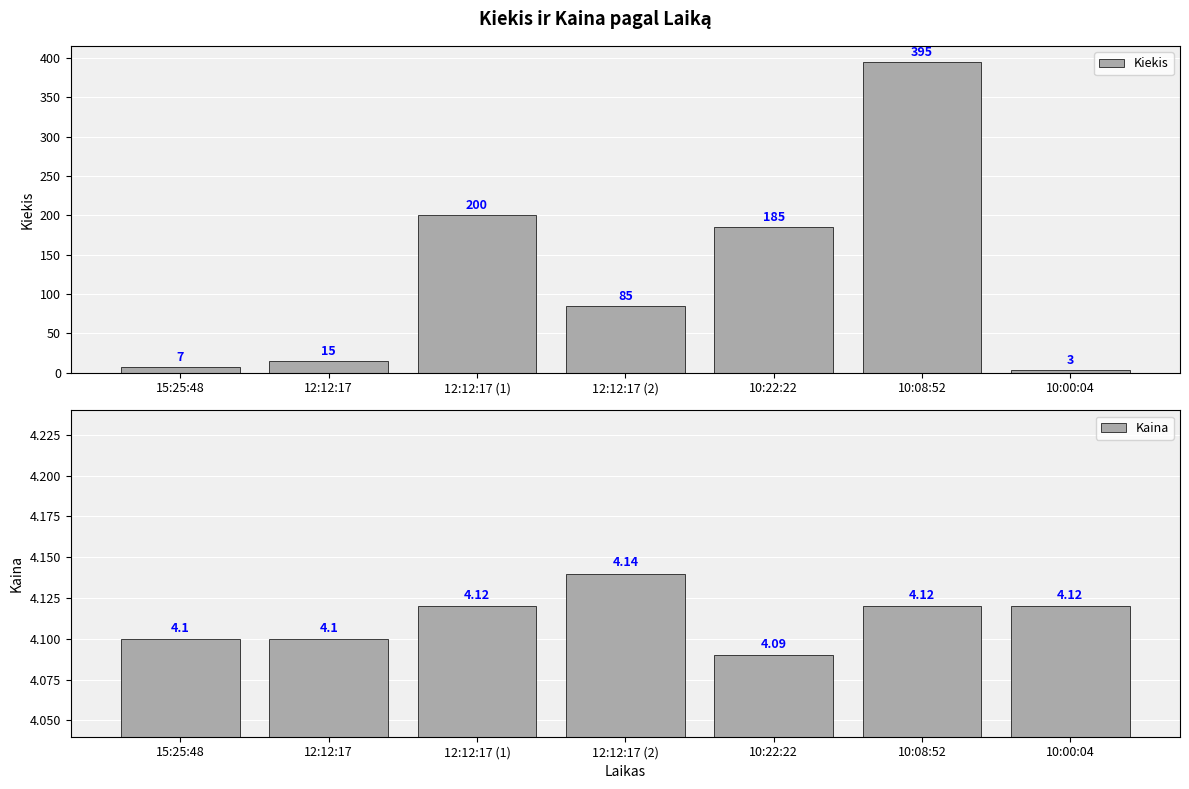

Count the Kaina values in the range 4 to 5.

7